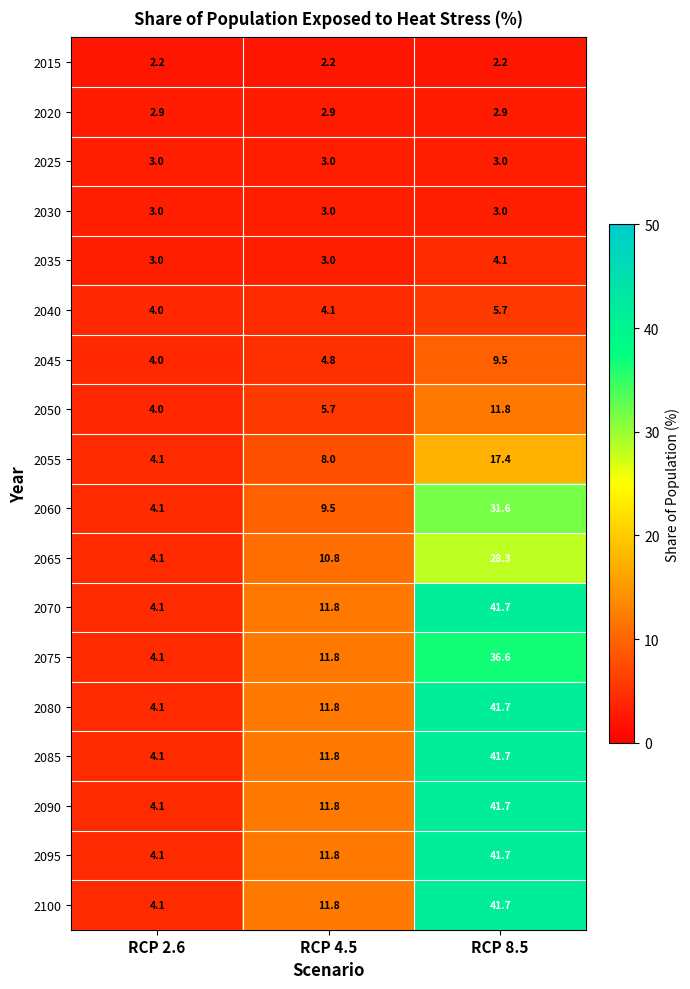

The 2030 series shows 3.0 at RCP 2.6. True or false?

True